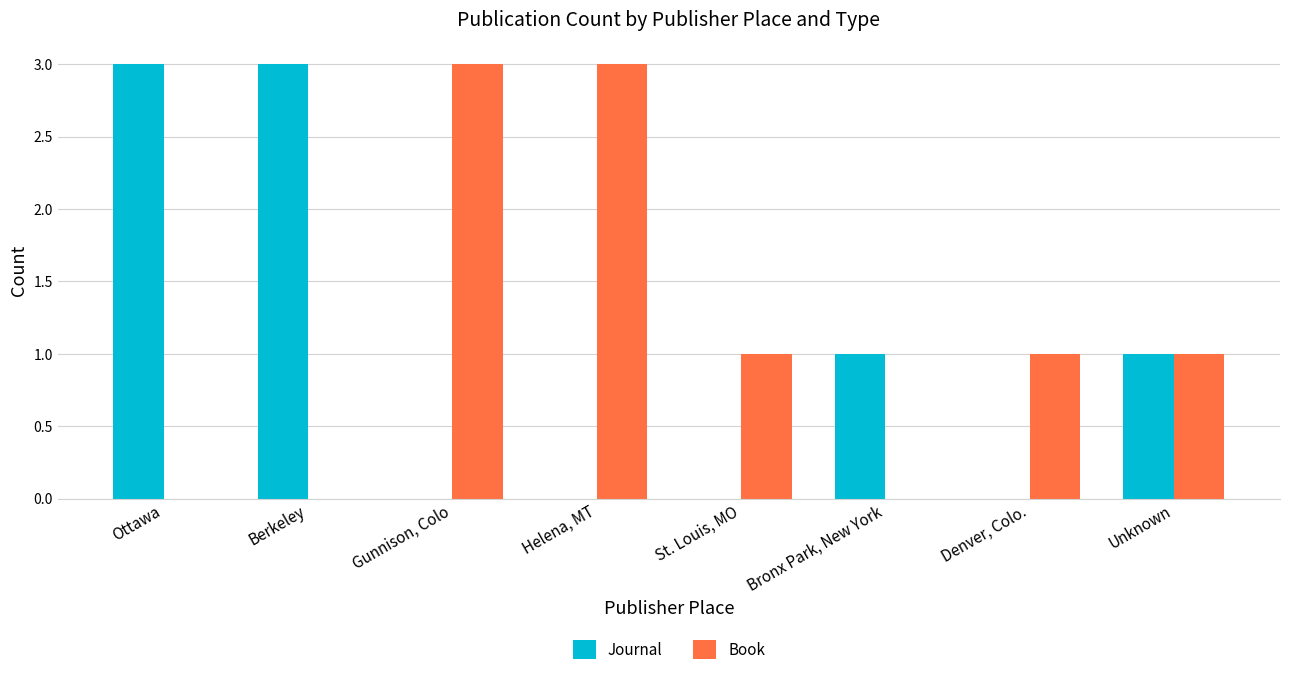

How many categories are shown in the chart?

8